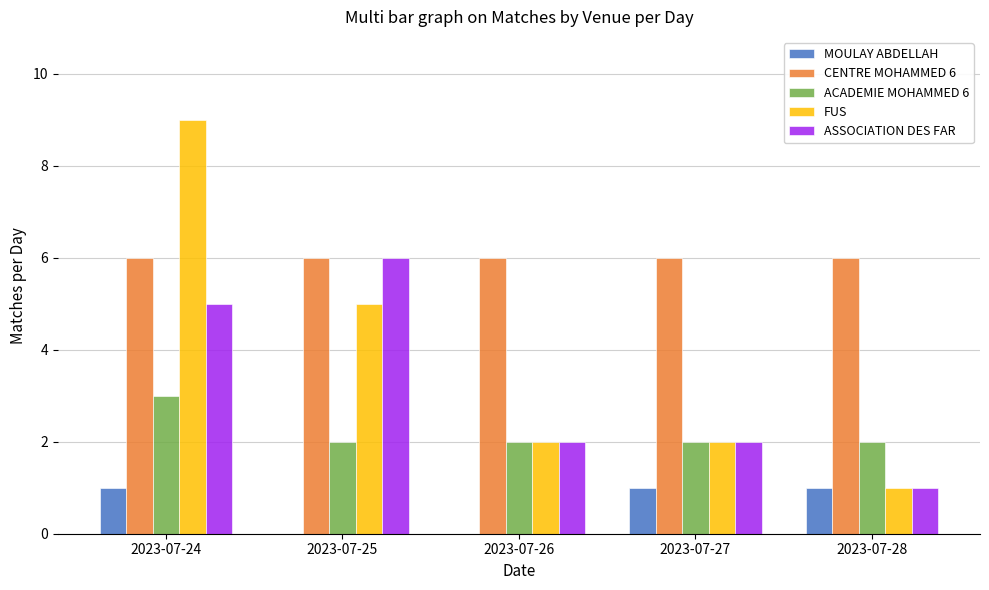

What is the sum of all MOULAY ABDELLAH values?

3